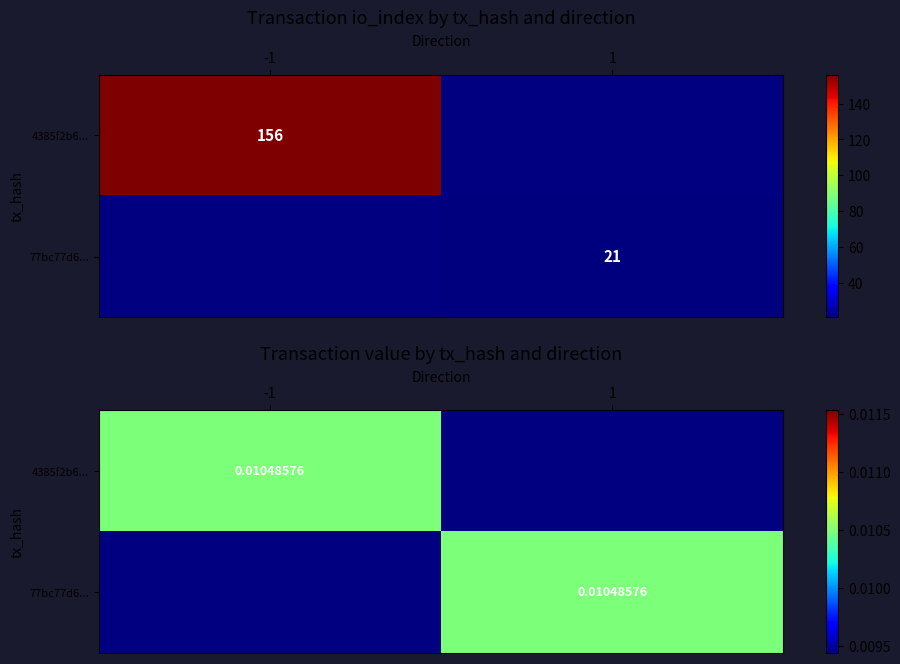

Count the number of data series in this chart.

2